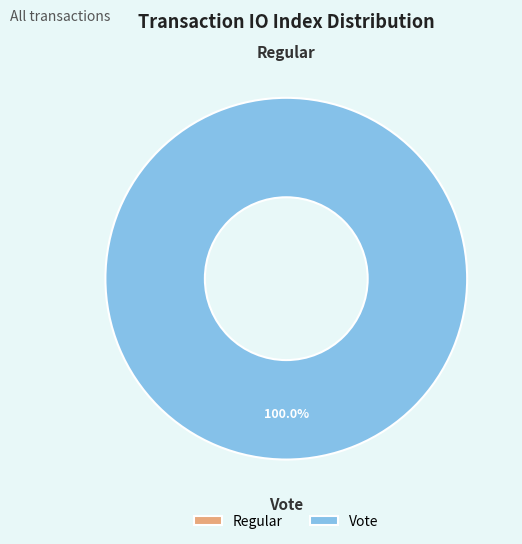

How many slices are in this pie chart?

2